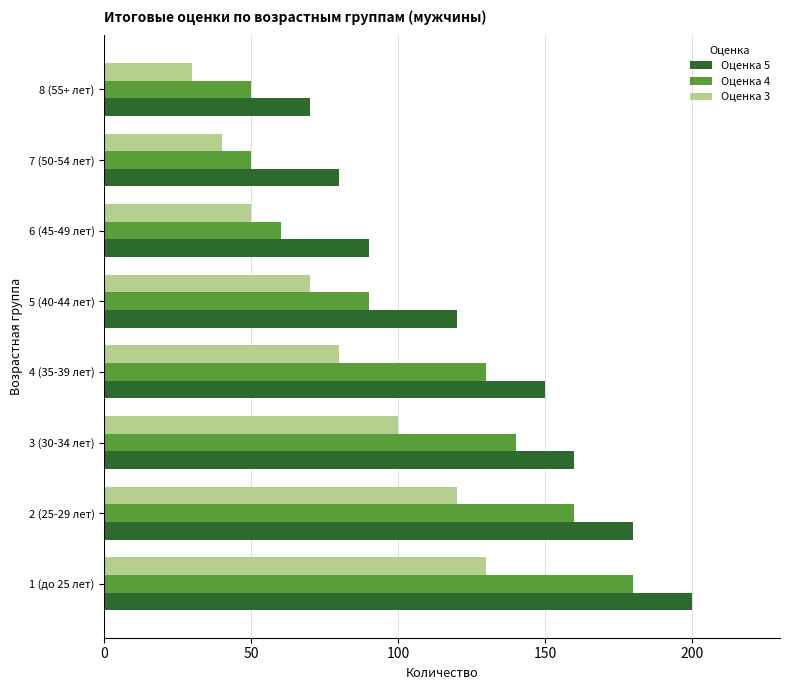

How many values in the Оценка 5 series are below 150?

4